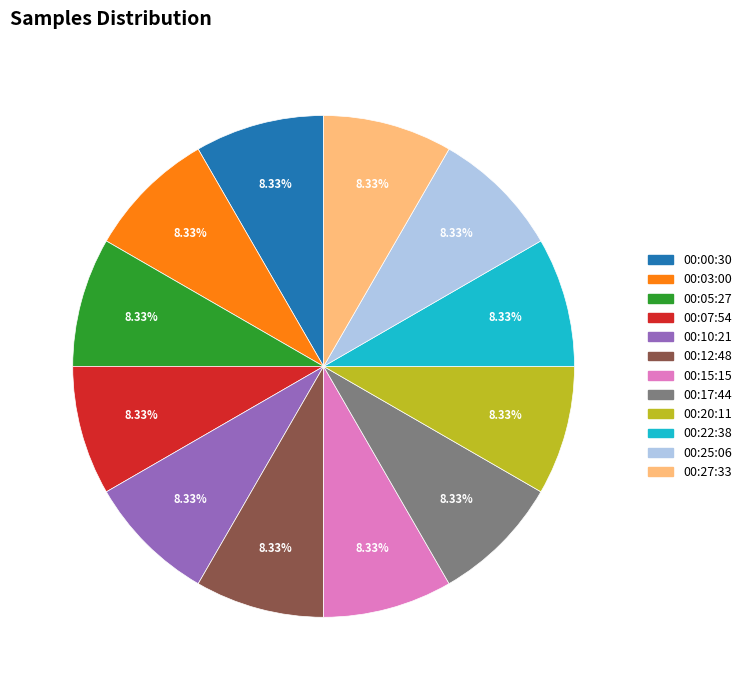

What is the ratio of the value at 00:07:54 to the value at 00:10:21?

1.0